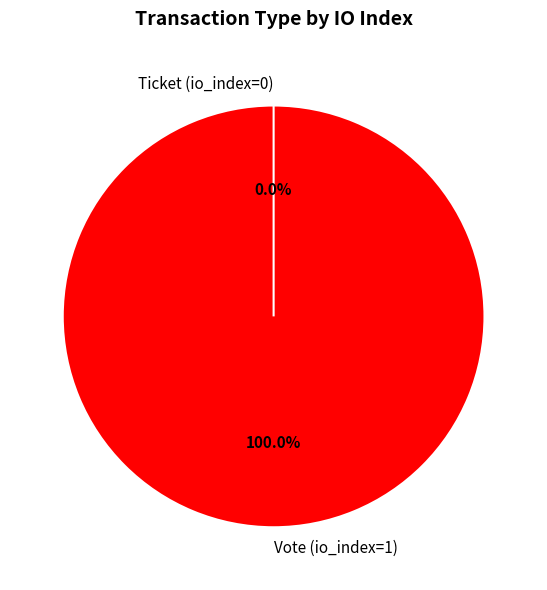

Which slice is the smallest?

Ticket (io_index=0)